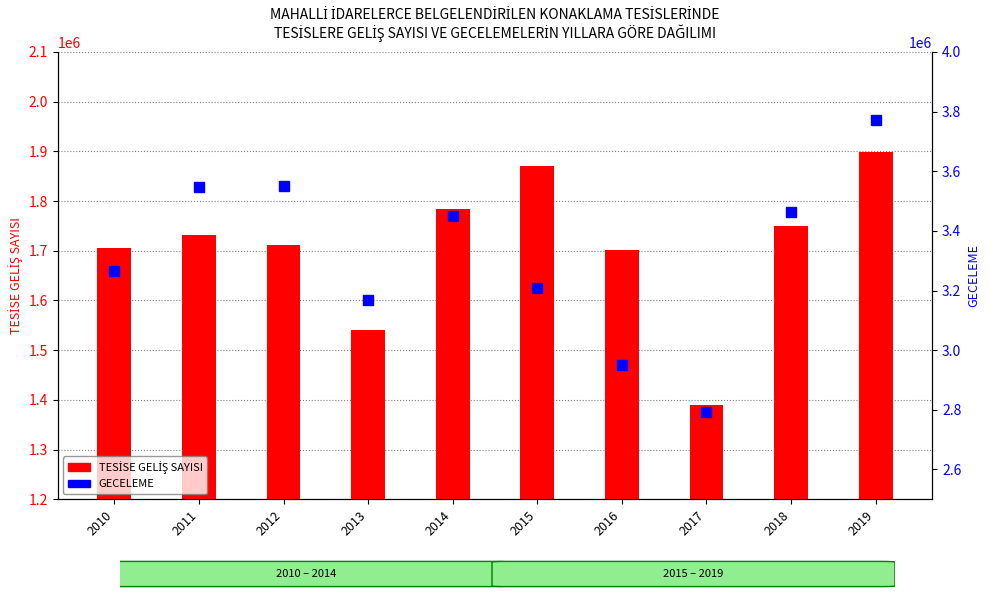

What is the smallest value displayed?

1389075